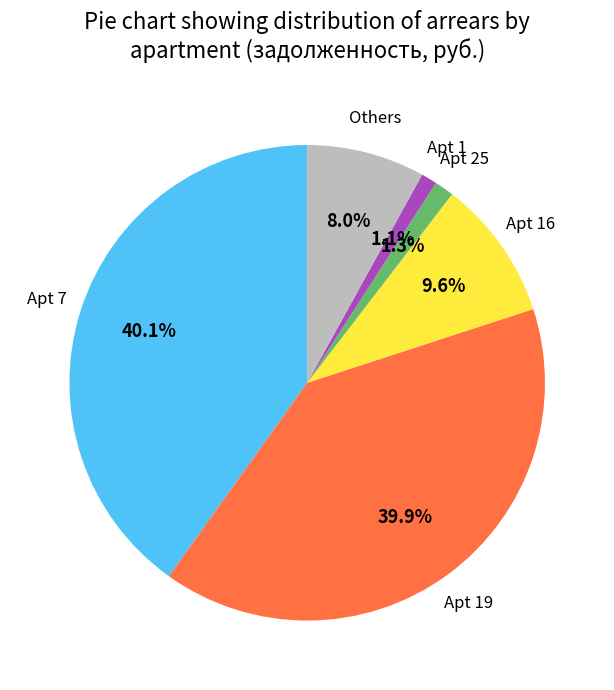

To the nearest percent, what is the average slice percentage?

17%